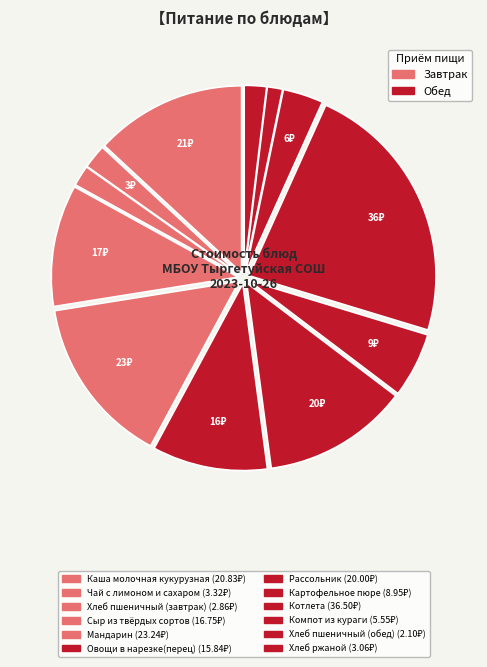

Which has a higher value, Хлеб ржаной or Сыр из твёрдых сортов?

Сыр из твёрдых сортов